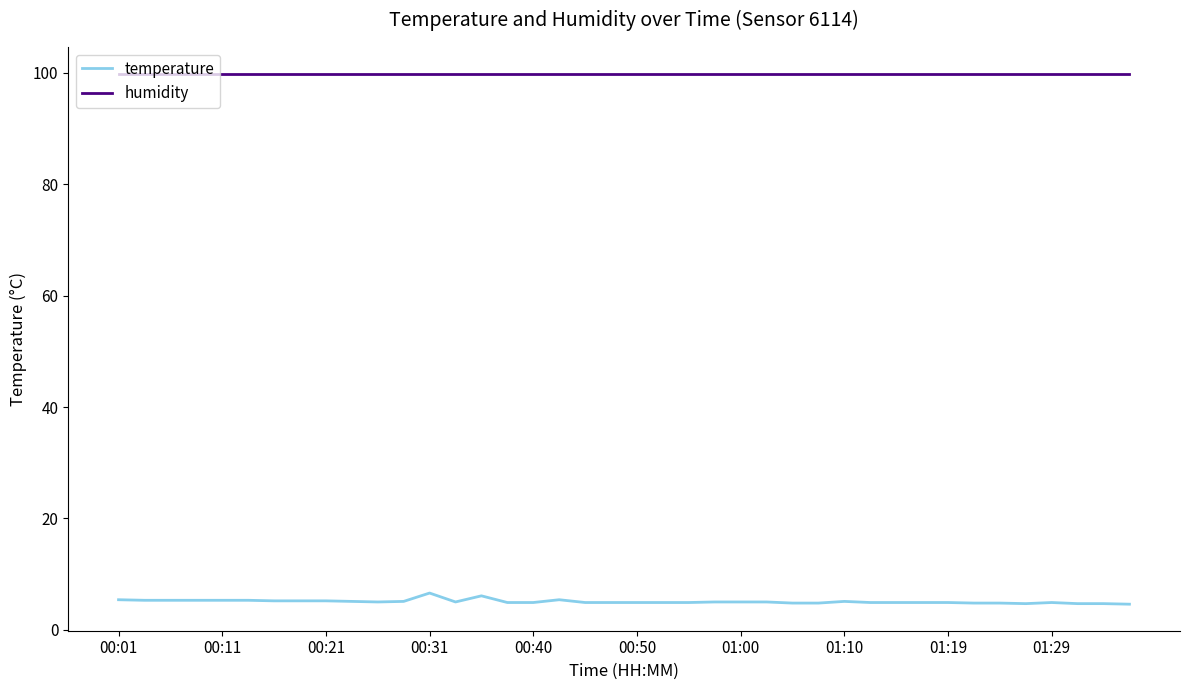

Which series has the largest total across all categories?

humidity